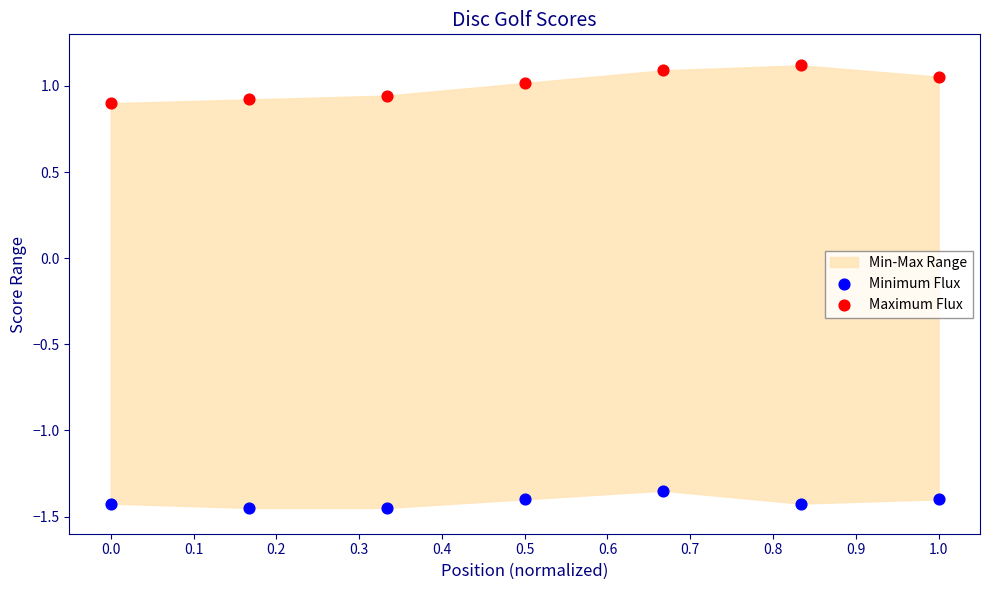

Which series reaches the minimum Y coordinate?

Minimum Flux